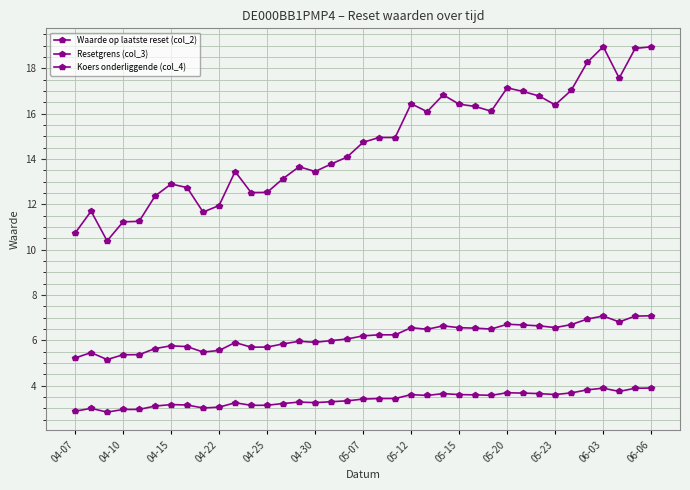

Where is Resetgrens (col_3) nearest to the value 3?

04-10